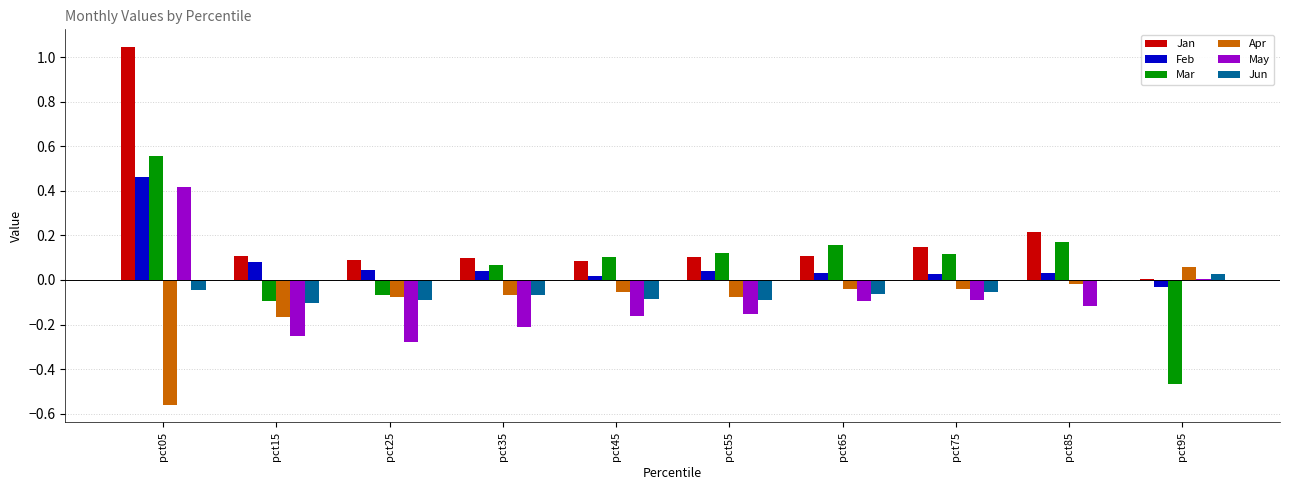

Is it true that Jun equals -0.1 at pct25?

True